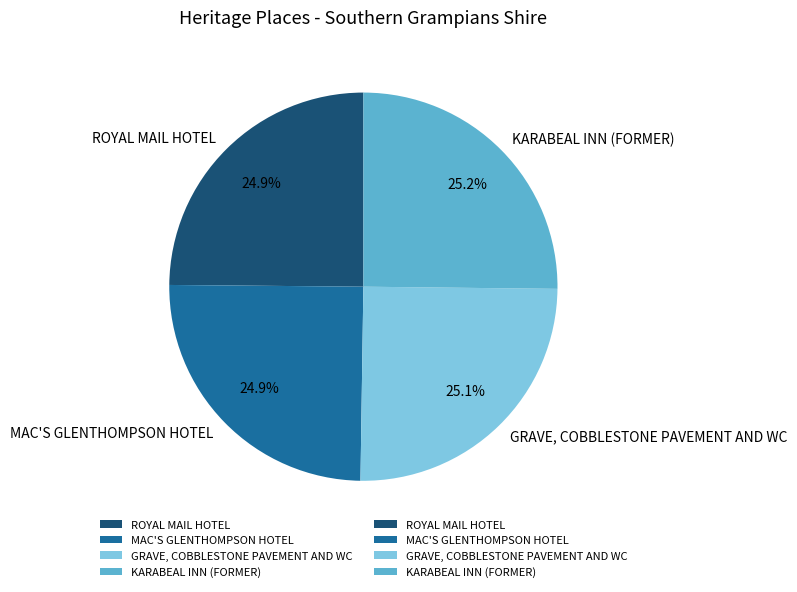

To the nearest percent, what is the combined percentage of MAC'S GLENTHOMPSON HOTEL and ROYAL MAIL HOTEL?

50%